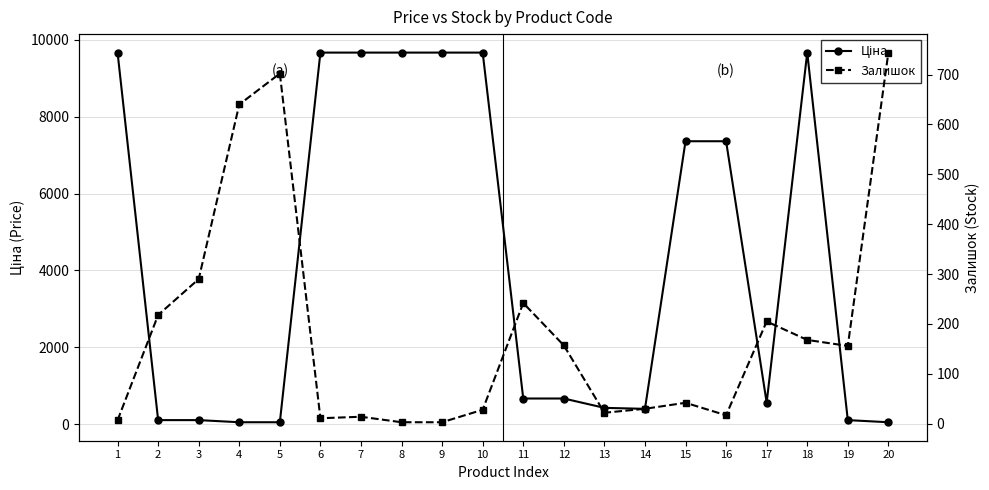

True or false: Ціна has more than 0 points higher than both neighbors.

True